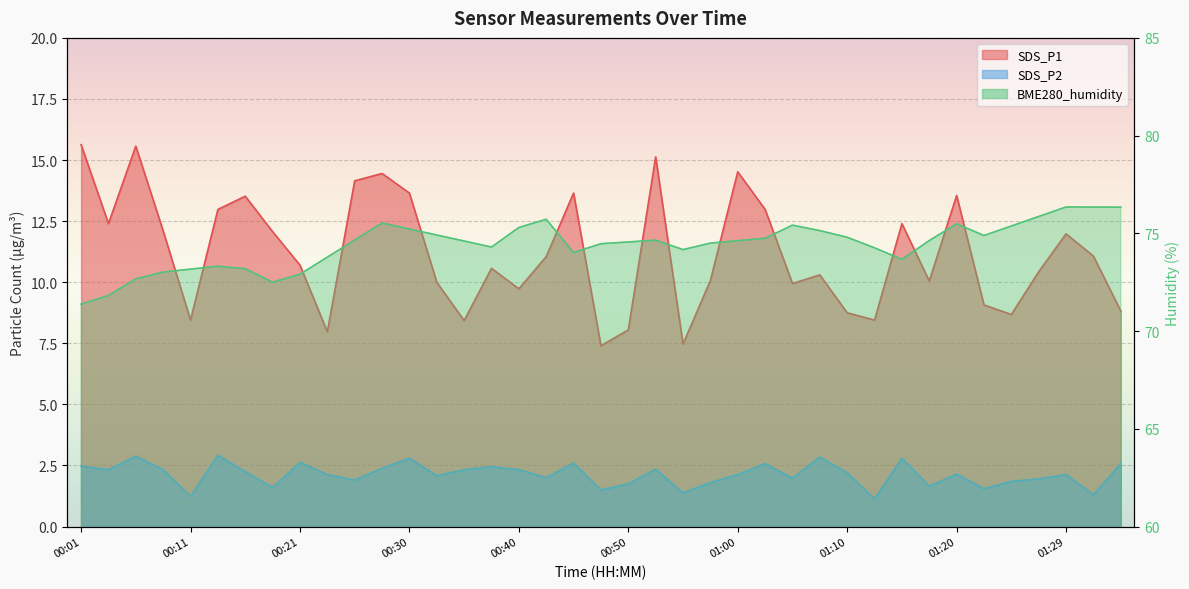

Is it true that SDS_P1 equals 4.2 at 00:16?

False